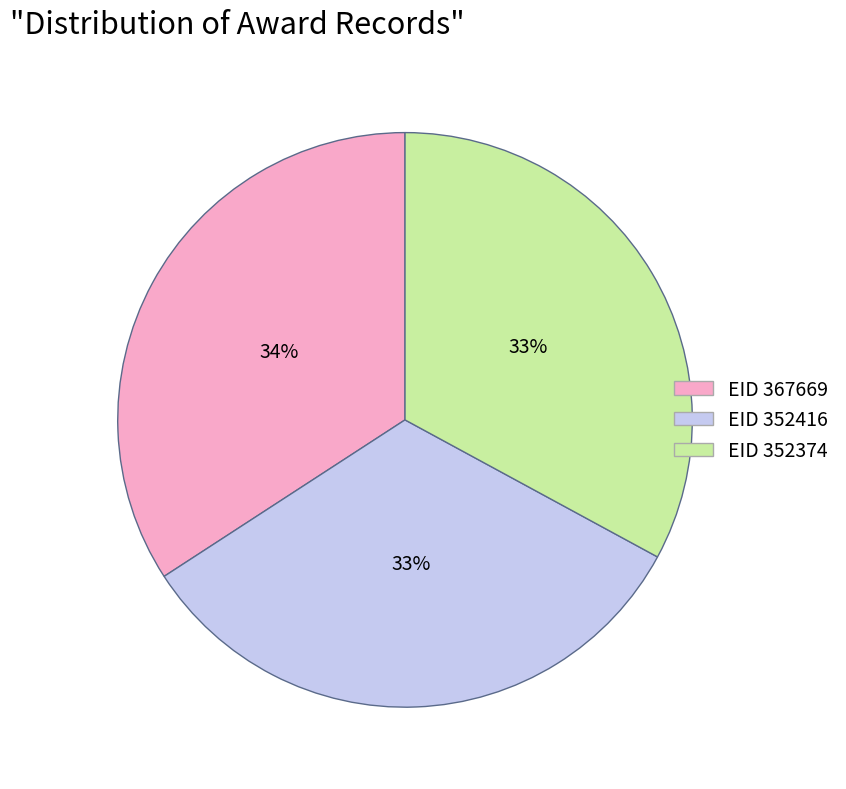

Count the number of slices in the pie.

3